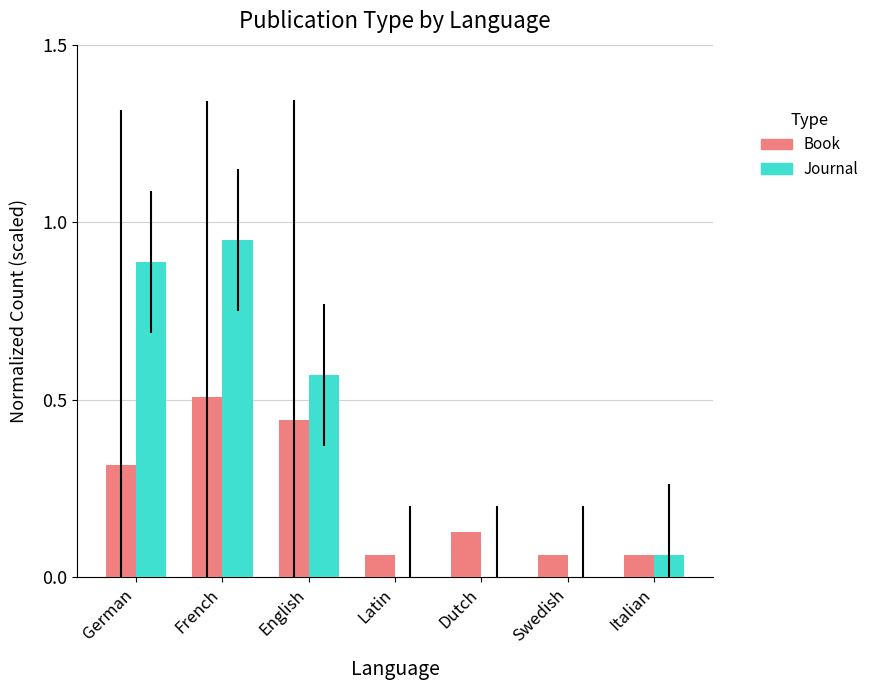

Which series changed the most between German and Italian?

Journal